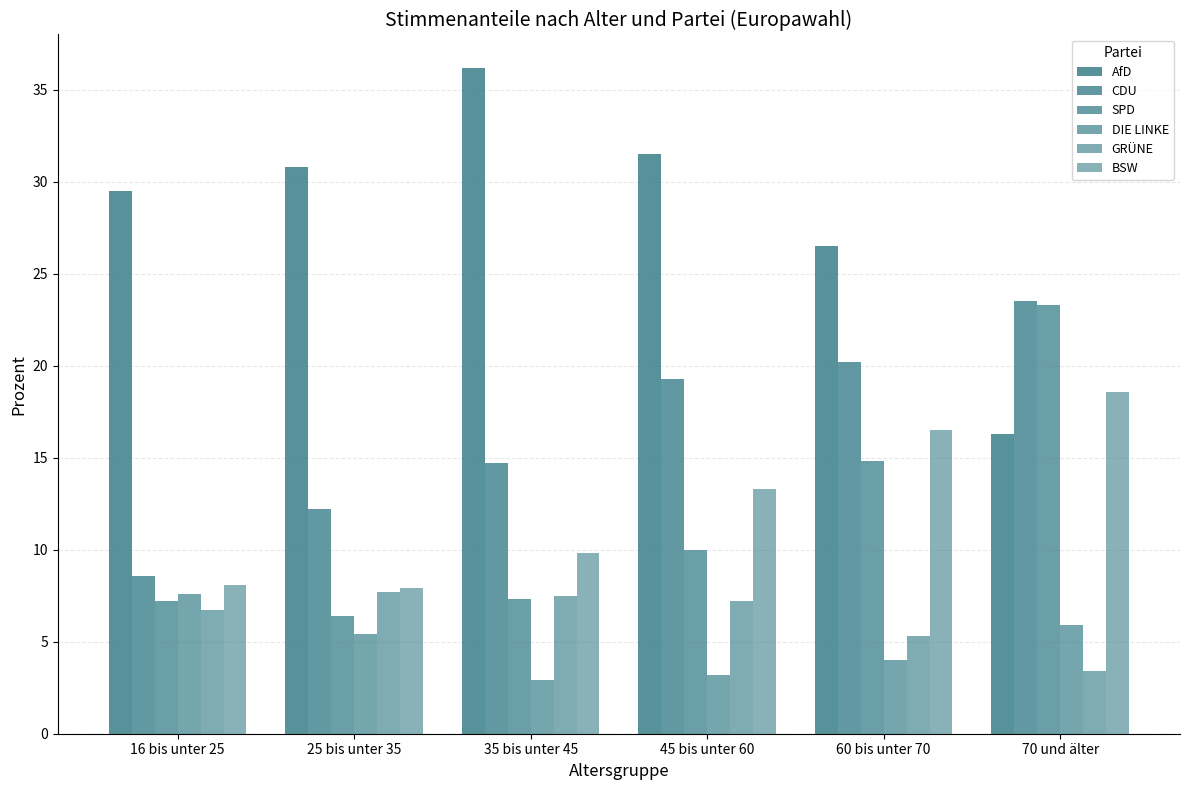

What is the sum of the SPD values at 45 bis unter 60 and 35 bis unter 45?

17.3